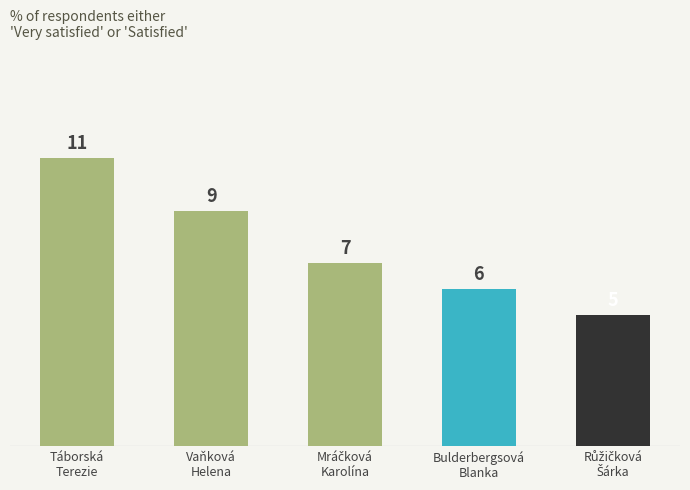

Which category has the highest value across all series?

Táborská Terezie